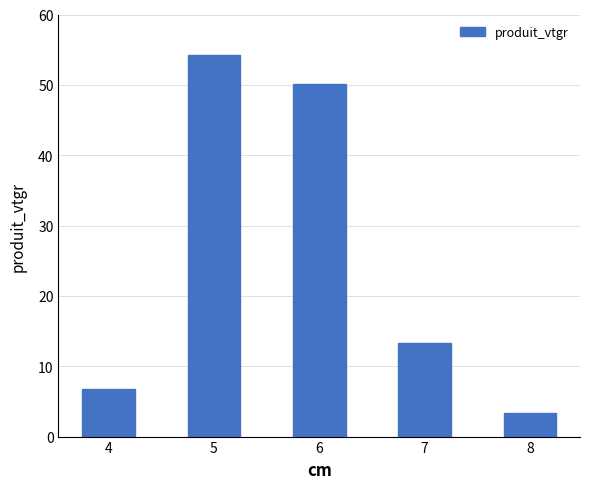

What is the sum of all values?

127.9